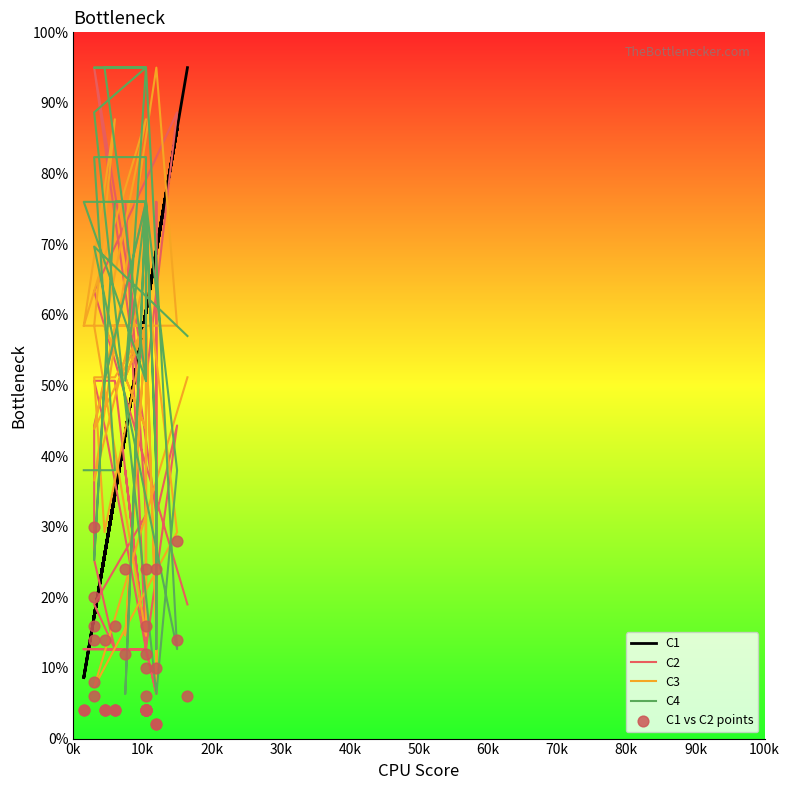

Which series has the largest total across all categories?

C4